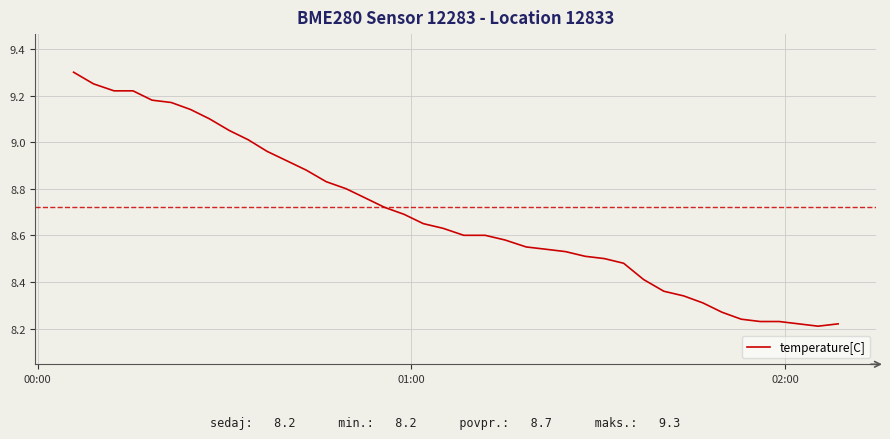

What is the maximum value shown in the chart?

9.3